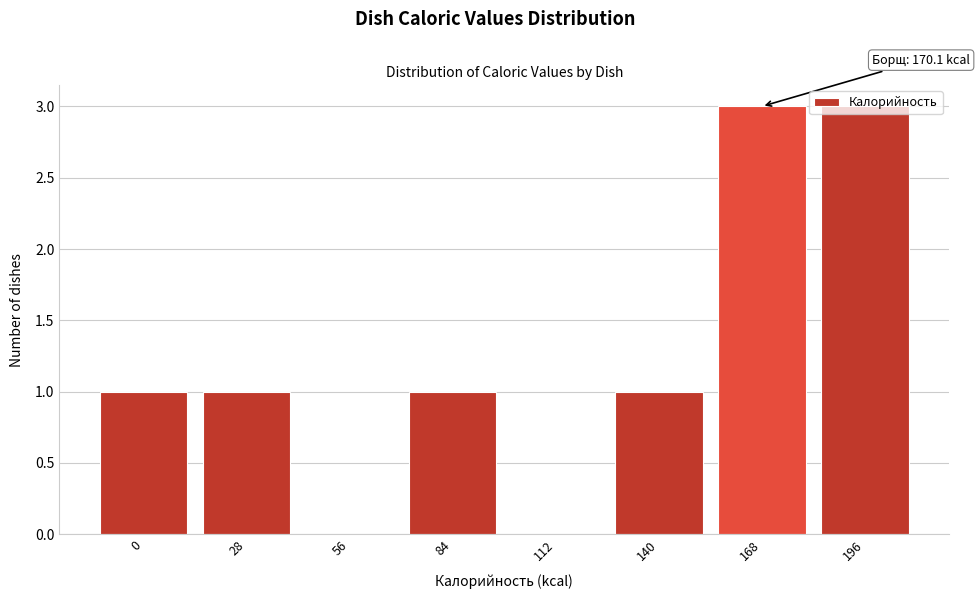

What is the sum of the values at 112 and 168?

3